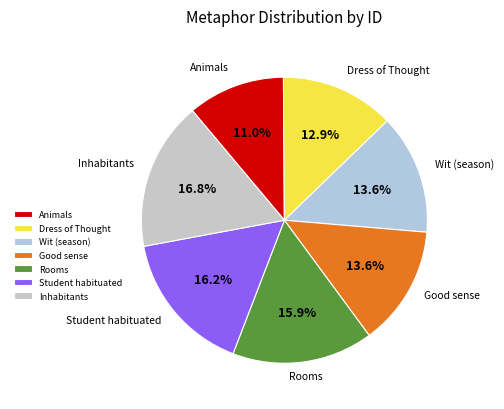

To the nearest percent, what is the difference between the largest and smallest slice percentages?

6%